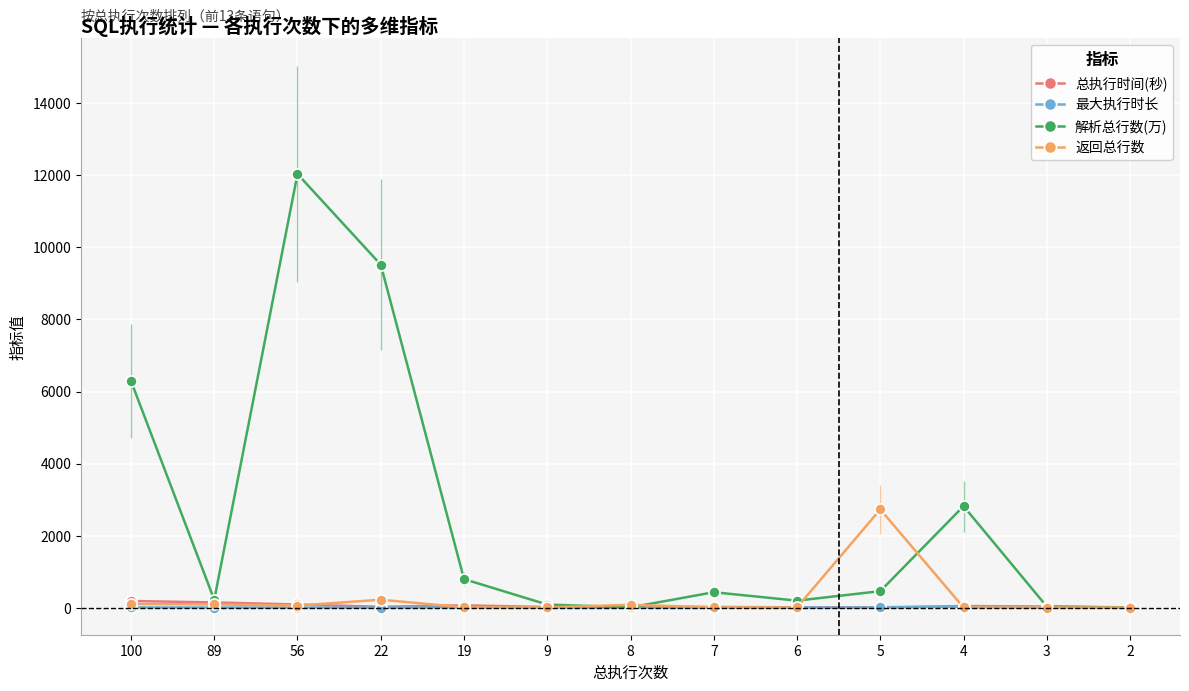

What is the maximum value shown in the chart?

12039.3